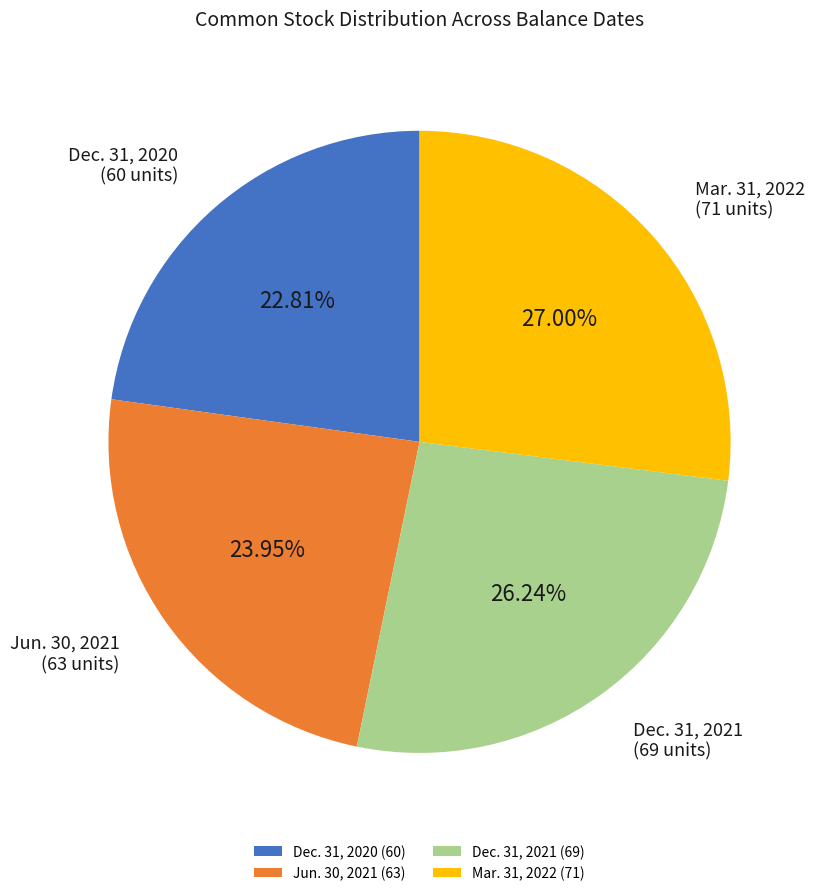

Which has a higher value, Dec. 31, 2021 or Mar. 31, 2022?

Mar. 31, 2022